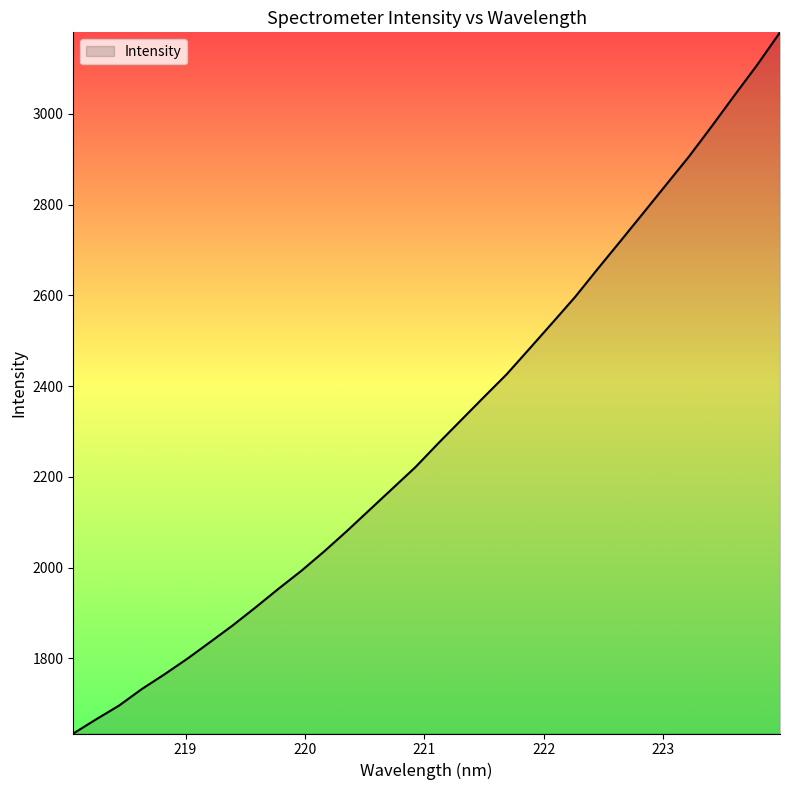

What is the difference between the maximum and minimum values?

1545.6